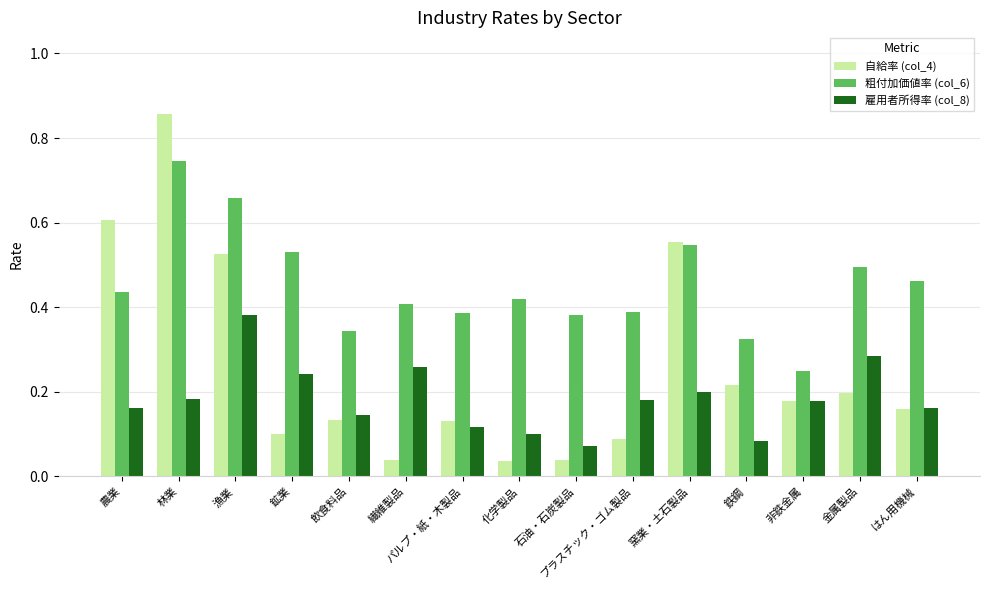

Count the 粗付加価値率 (col_6) values in the range 0 to 1.

15